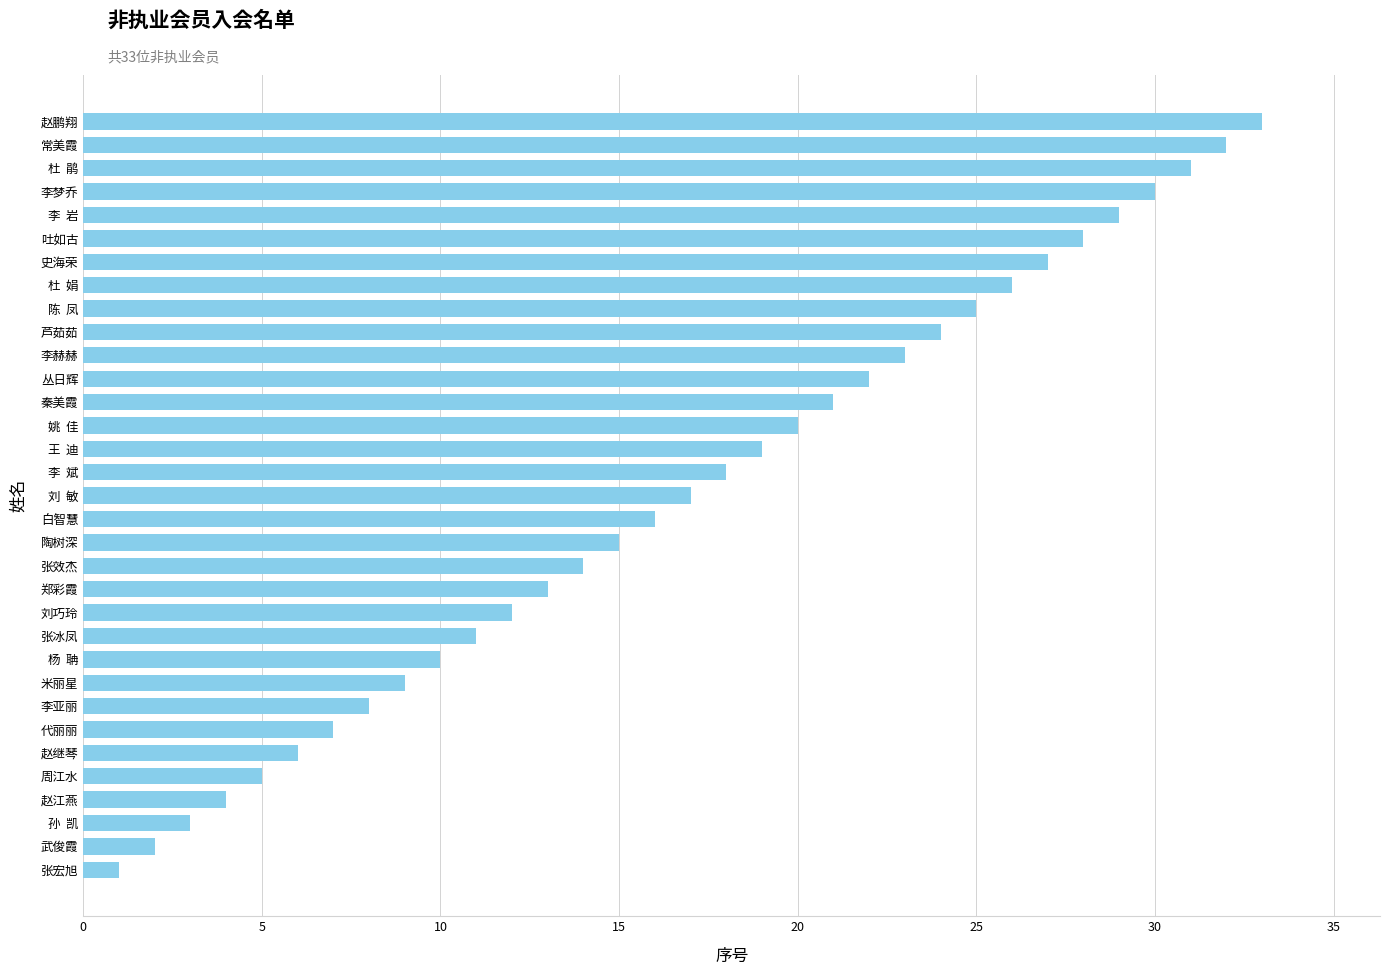

List the labels in order of value, smallest first.

张宏旭, 武俊霞, 孙  凯, 赵江燕, 周江水, 赵继琴, 代丽丽, 李亚丽, 米丽星, 杨  聃, 张冰凤, 刘巧玲, 郑彩霞, 张效杰, 陶树深, 白智慧, 刘  敏, 李  斌, 王  迪, 姚  佳, 秦美霞, 丛日辉, 李赫赫, 芦茹茹, 陈  凤, 杜  娟, 史海荣, 吐如古, 李  岩, 李梦乔, 杜  鹃, 常美霞, 赵鹏翔